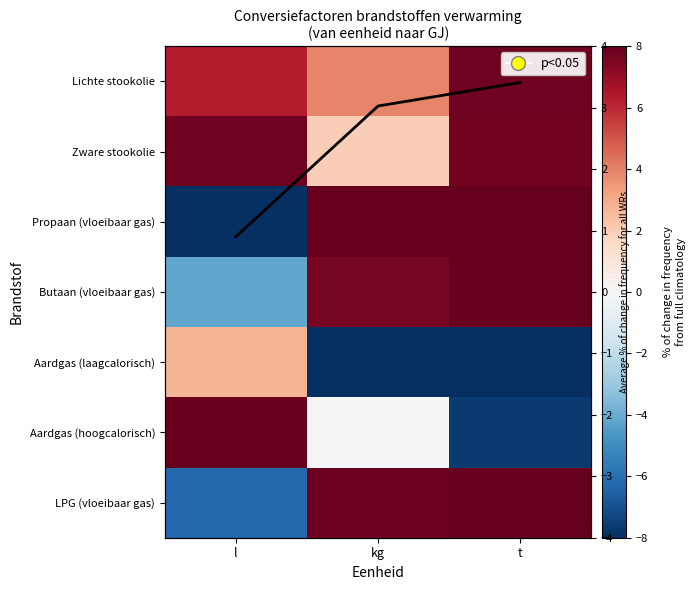

Which series has the widest spread of values?

Propaan (vloeibaar gas)